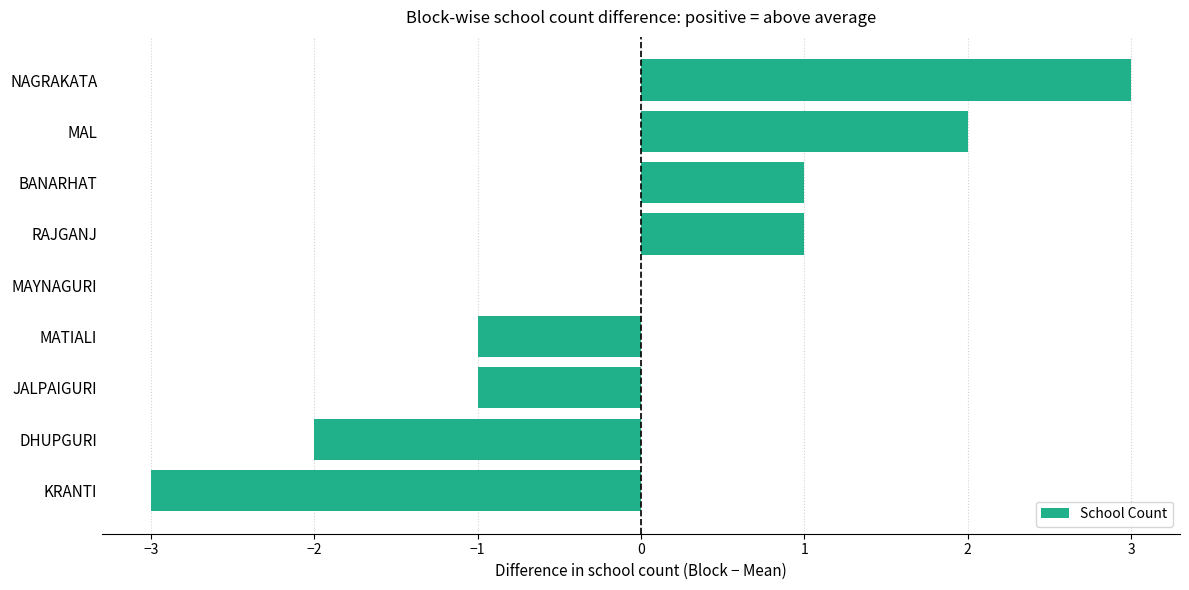

Is it true that the value at RAJGANJ is 0?

False